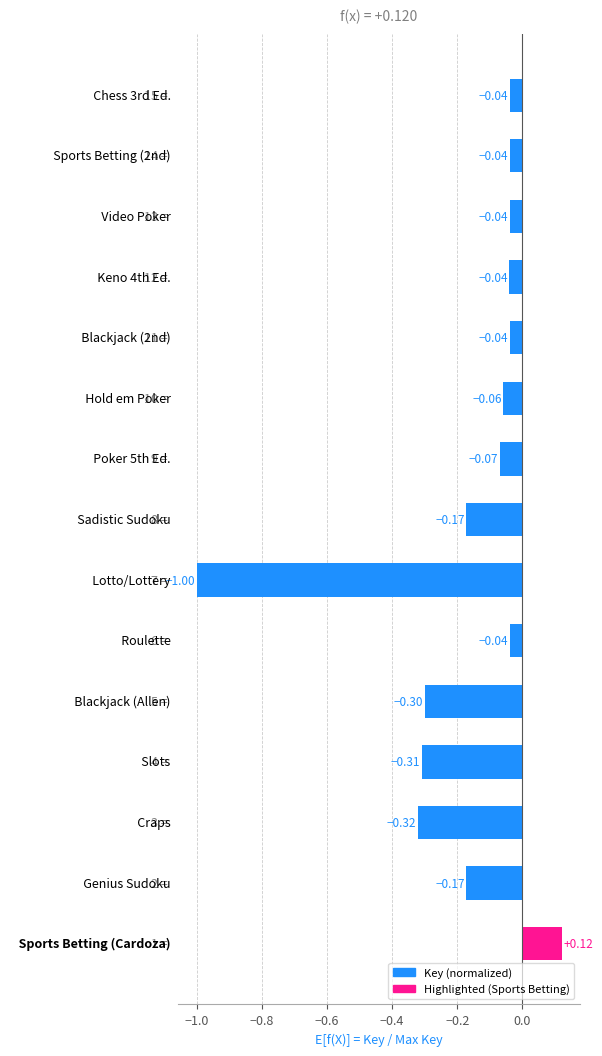

What is the difference between the second highest and second lowest values?

0.3